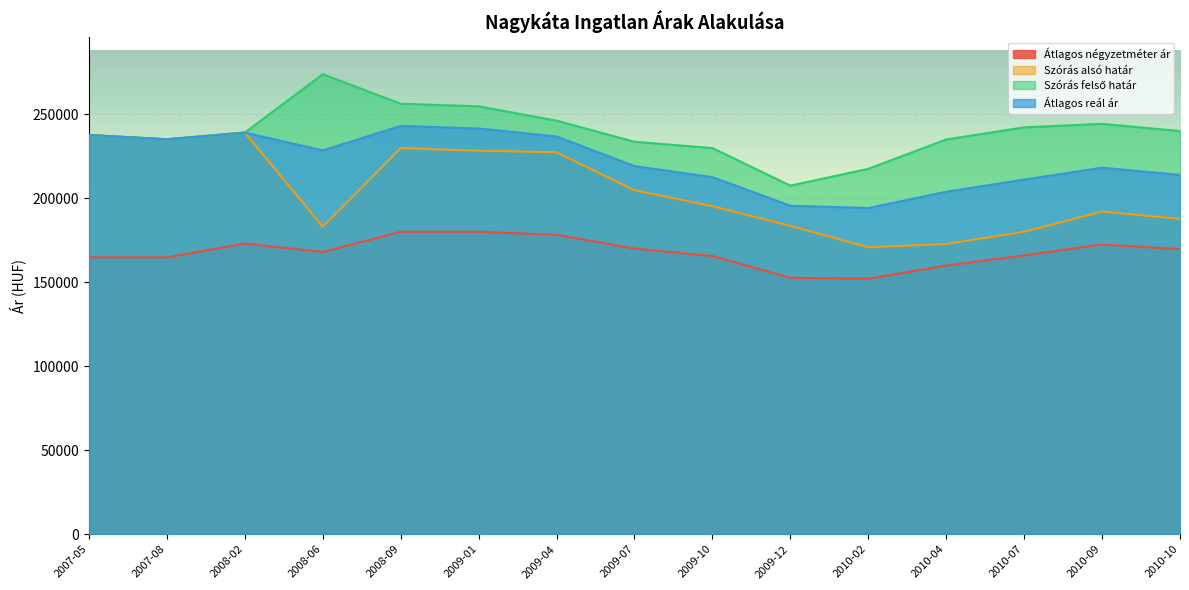

Which series has the largest range (max minus min)?

Szórás alsó határ